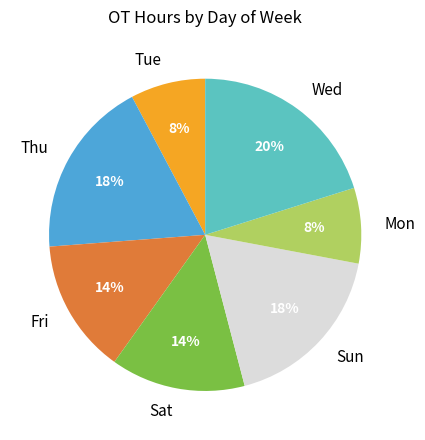

What percentage is the Tue slice, to the nearest percent?

8%